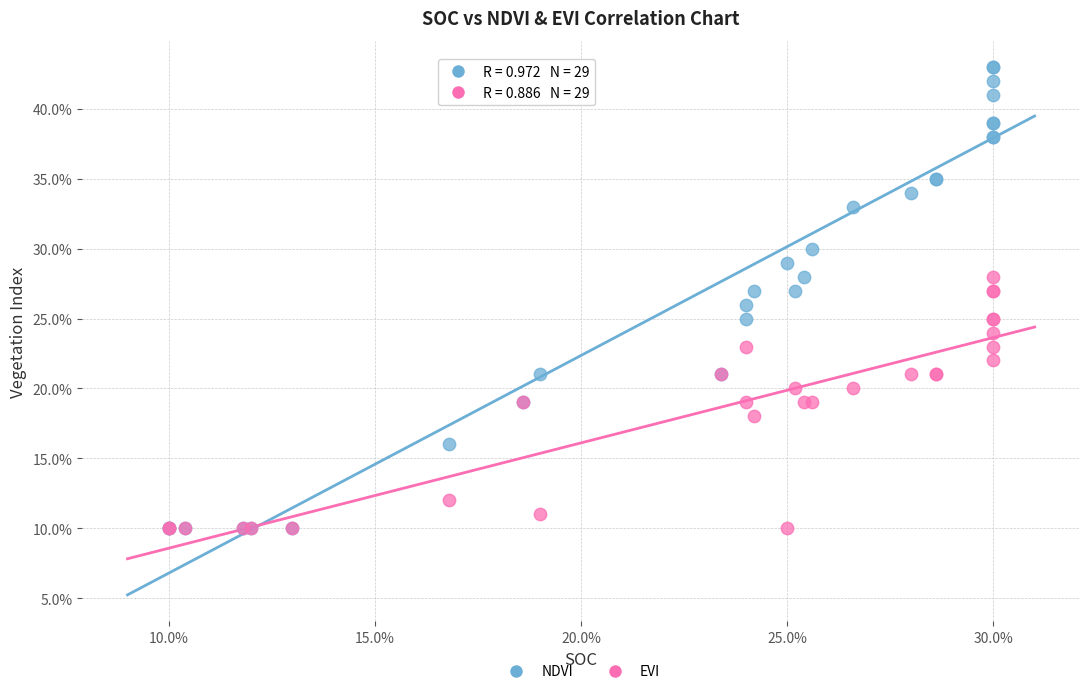

What are all the series names shown in the legend?

NDVI, EVI